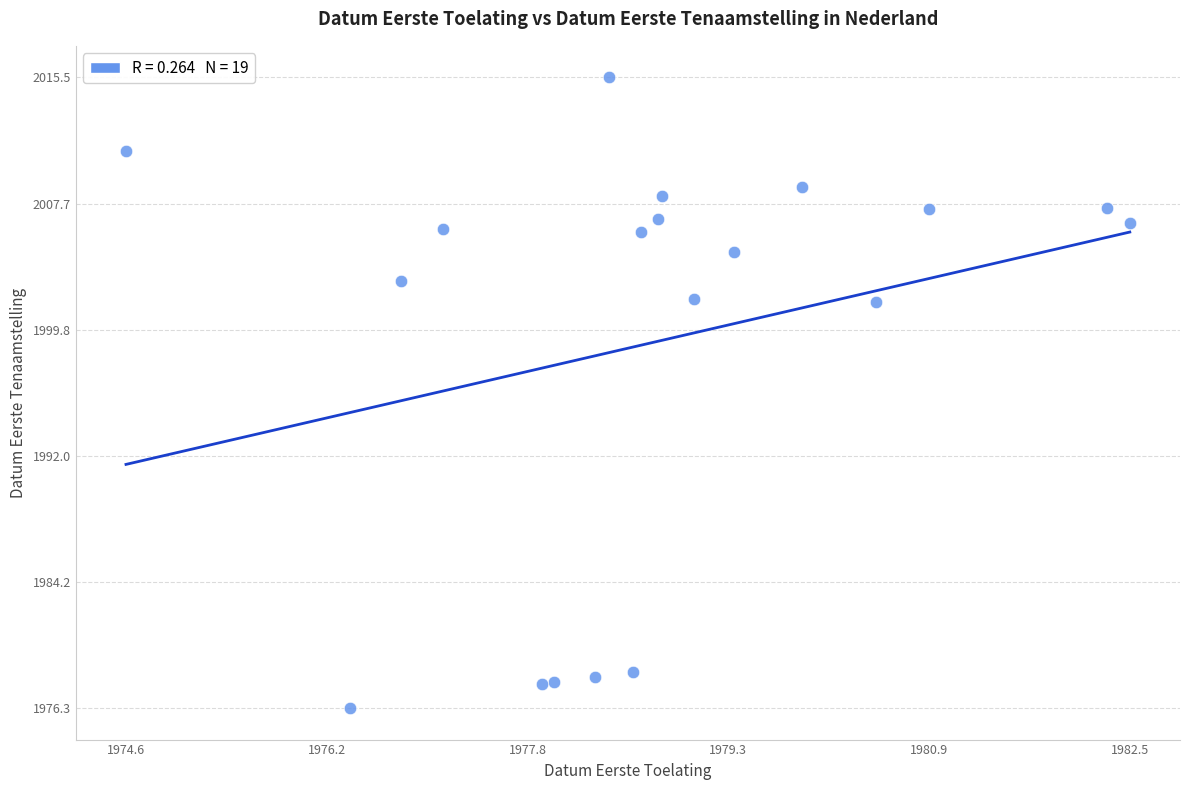

What is the range of Y values (max minus min)?

39.2